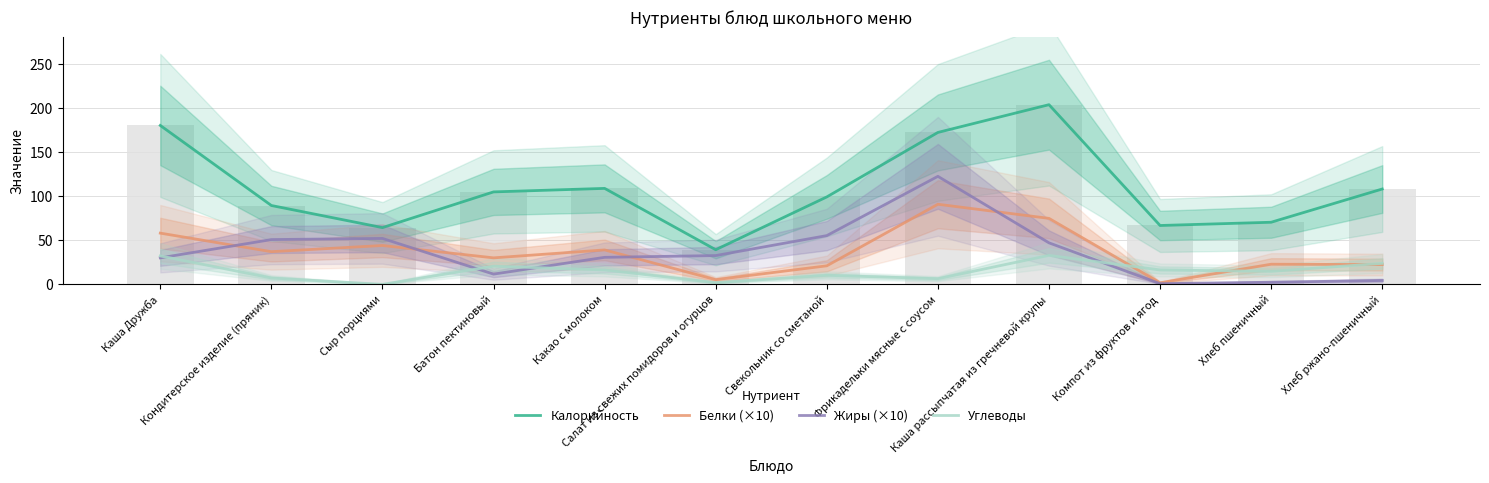

What is the difference between the maximum and minimum values in the Углеводы series?

32.8